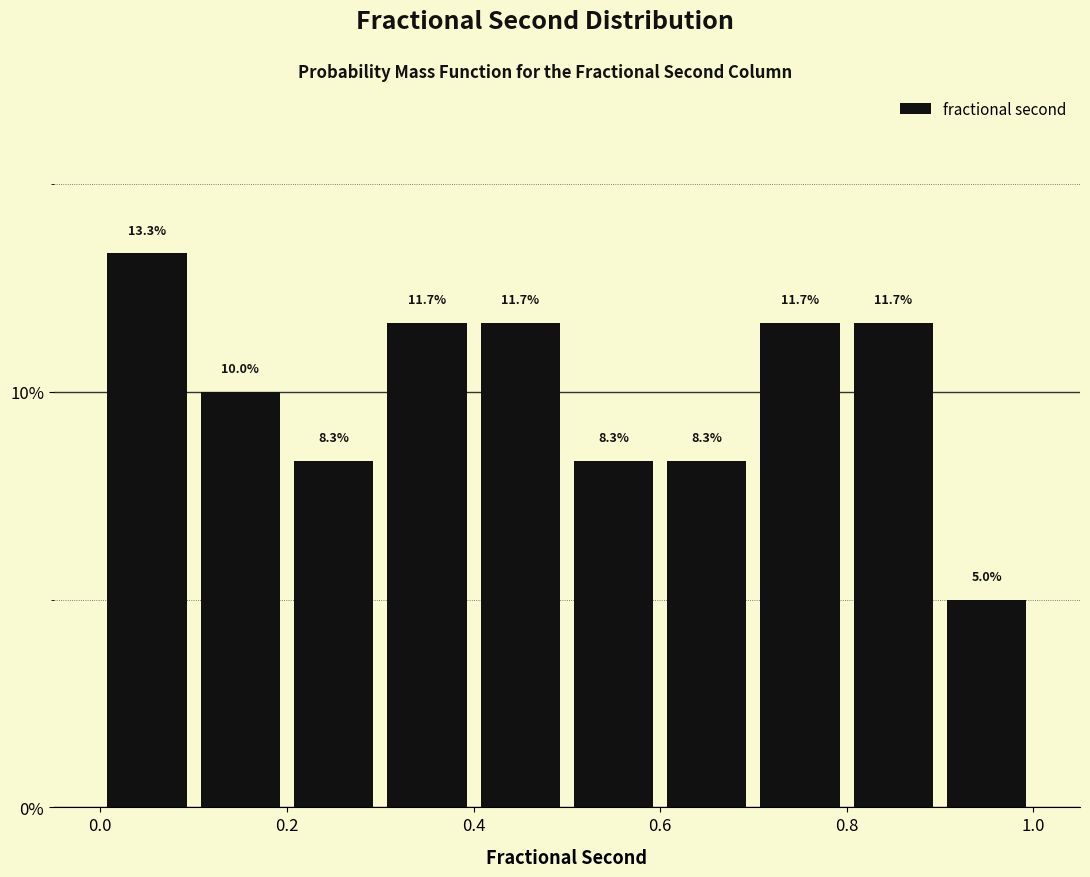

Over which range of the x-axis is the bar tallest?

0.0 to 0.1